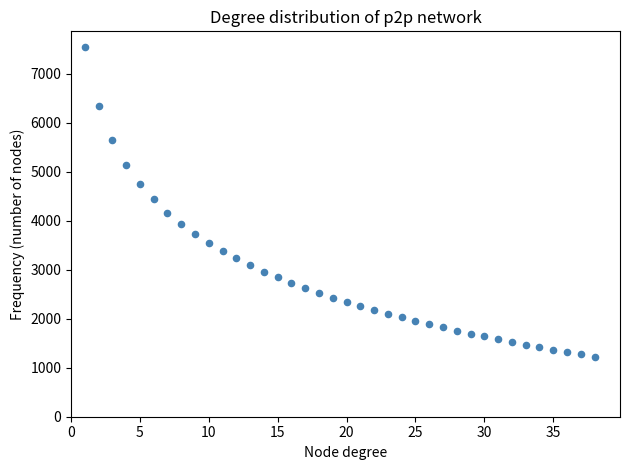

What is the range of X values (max minus min)?

37